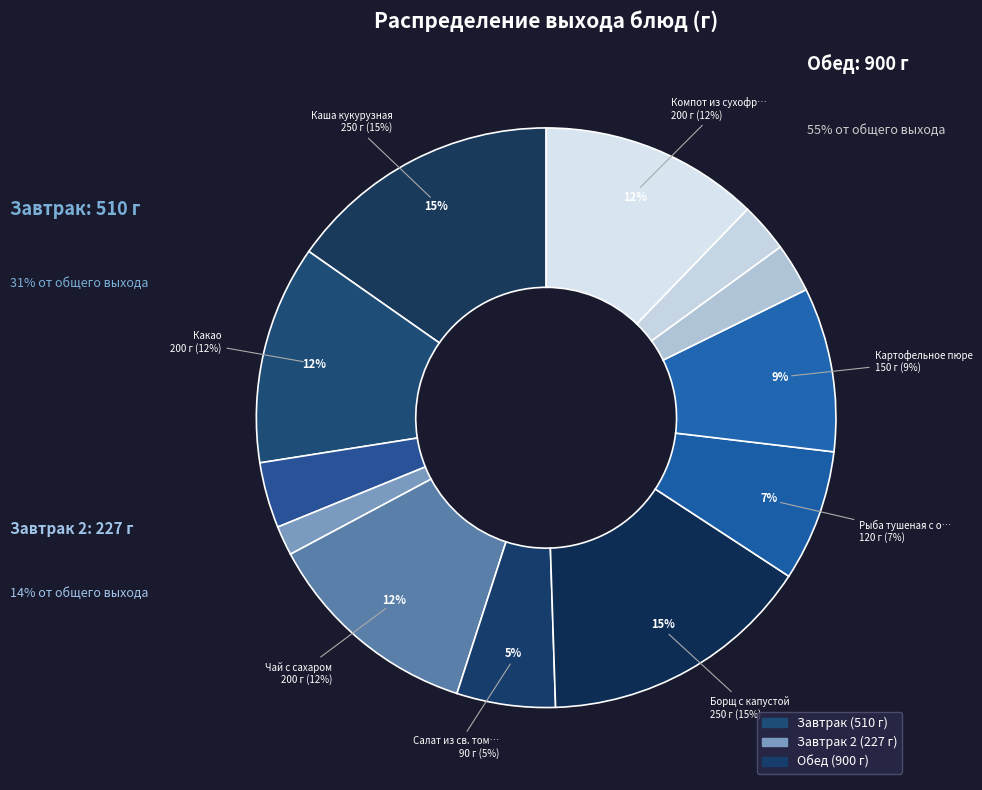

What portion of the pie excludes Чай с сахаром?

87.8%